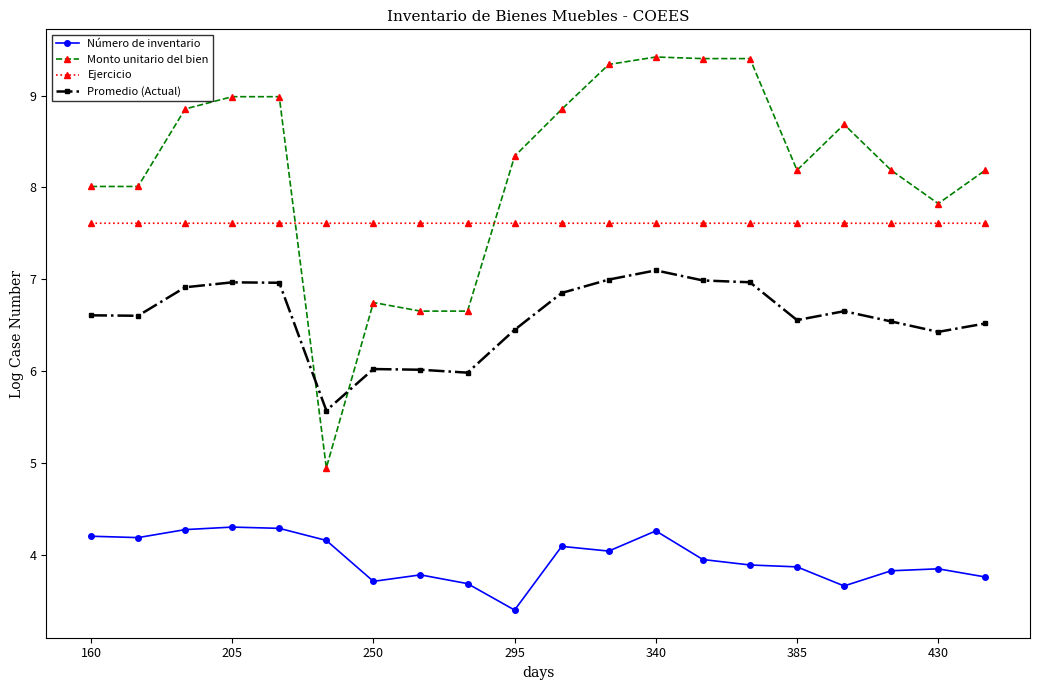

True or false: Promedio (Actual) and Monto unitario del bien intersect in this chart.

True